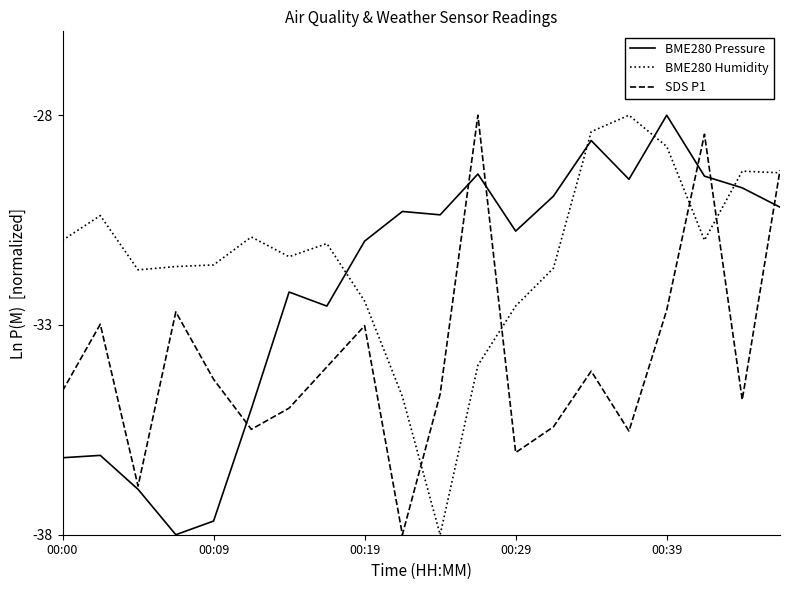

How many times do BME280 Humidity and BME280 Pressure cross each other?

4